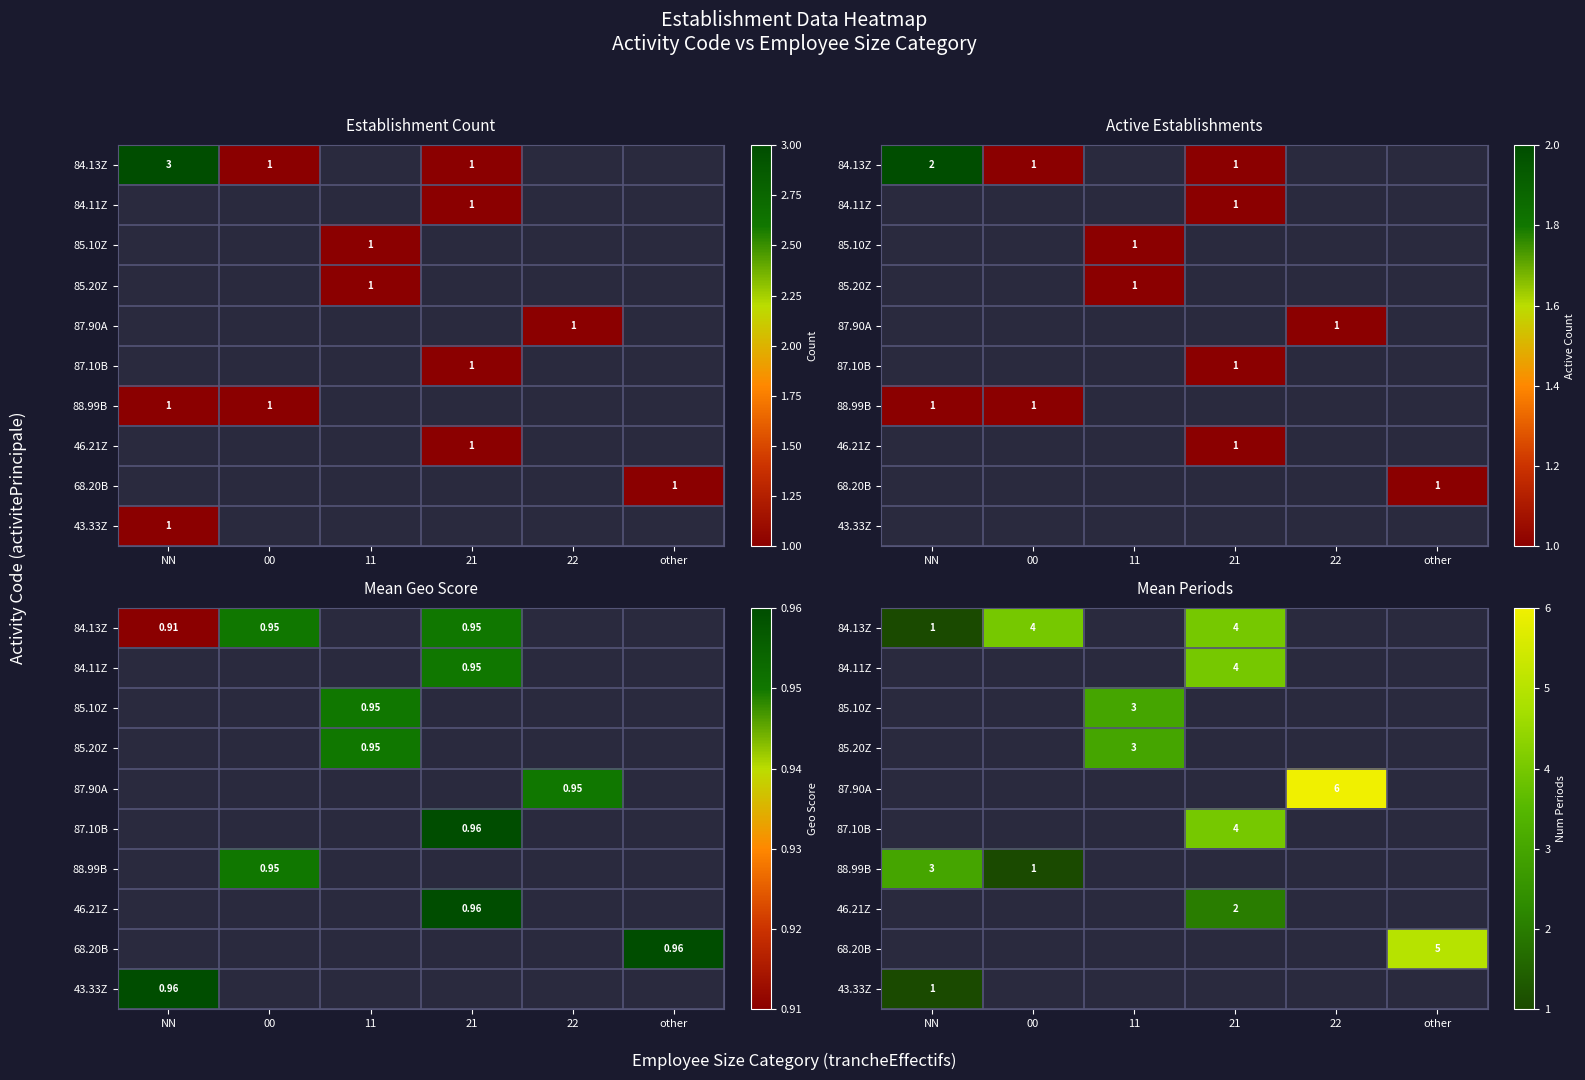

How many series are shown in this chart?

10